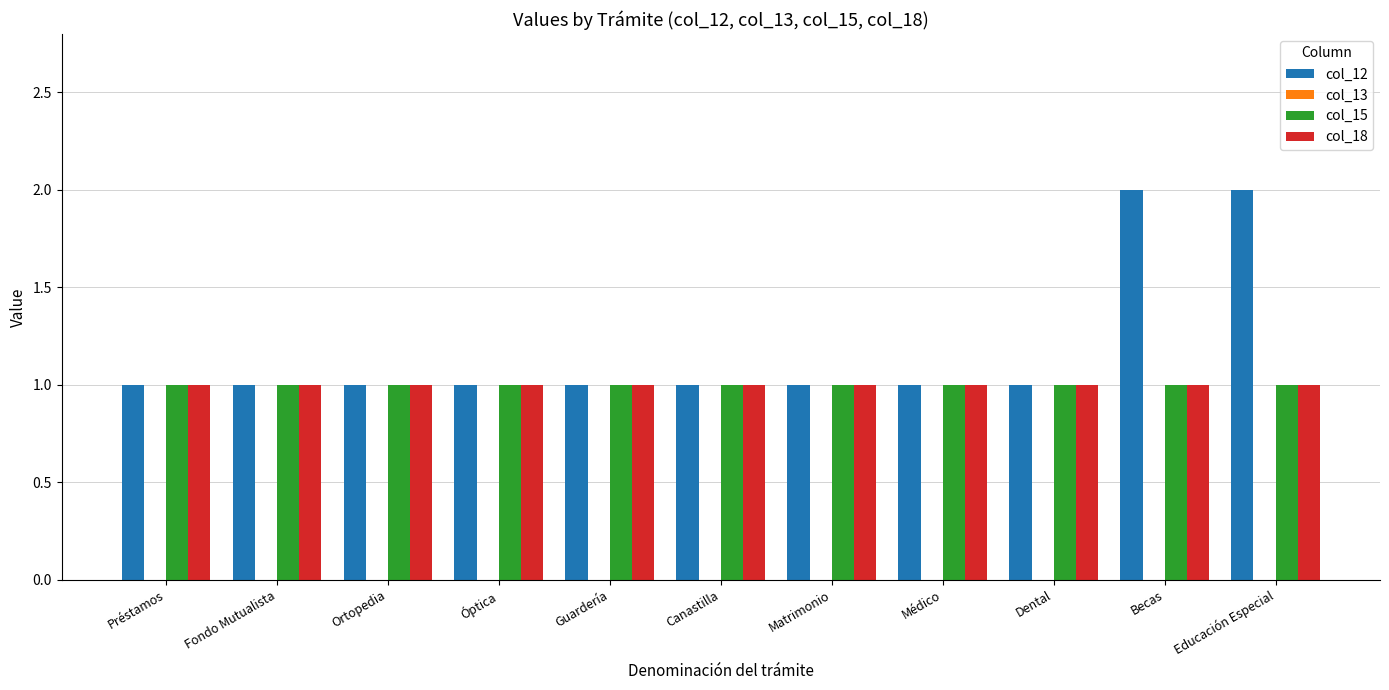

What is the label of the 11th bar from the left?

Educación Especial